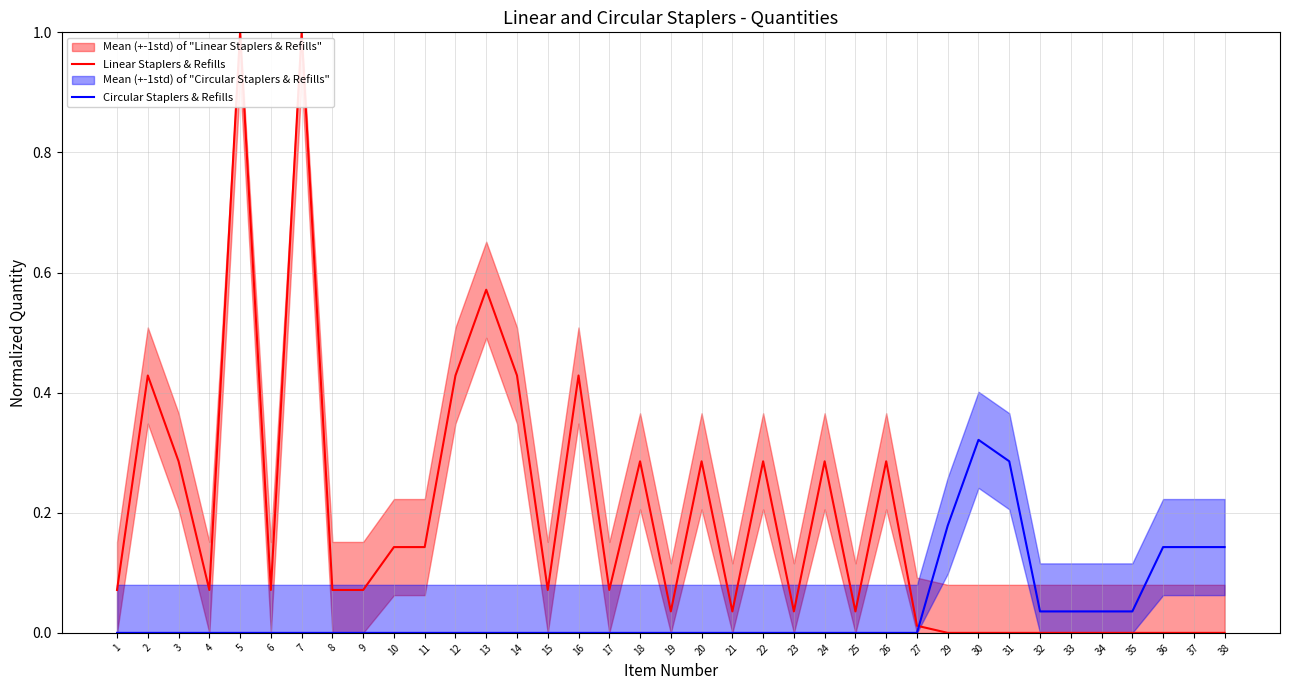

How many lines are shown in the chart?

2